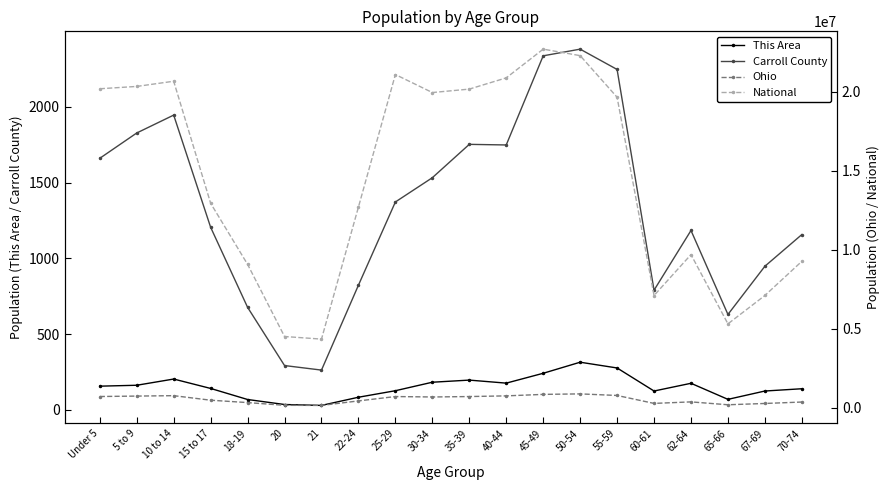

What position from the left is 25-29?

9